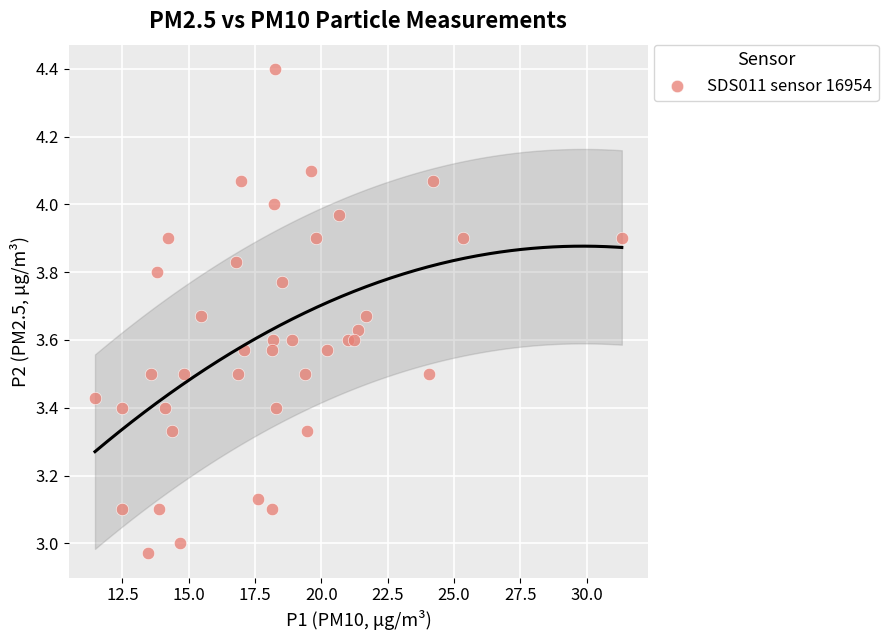

What is the range of Y values (max minus min)?

1.4